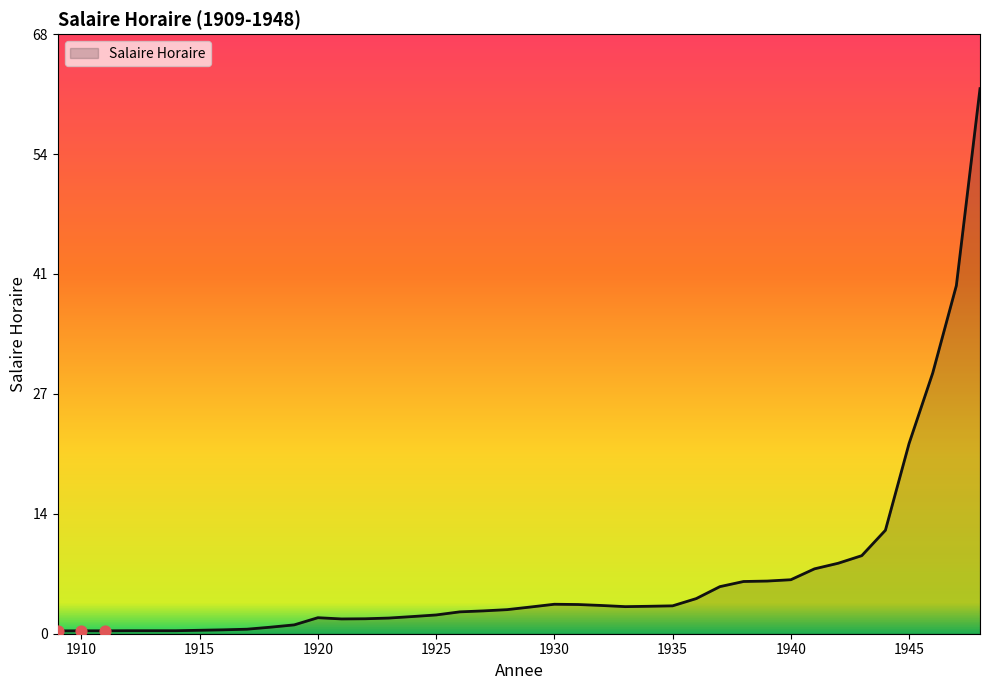

What is the greatest value displayed?

61.6